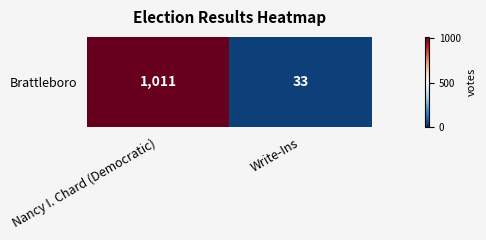

What is the minimum value shown in the chart?

33